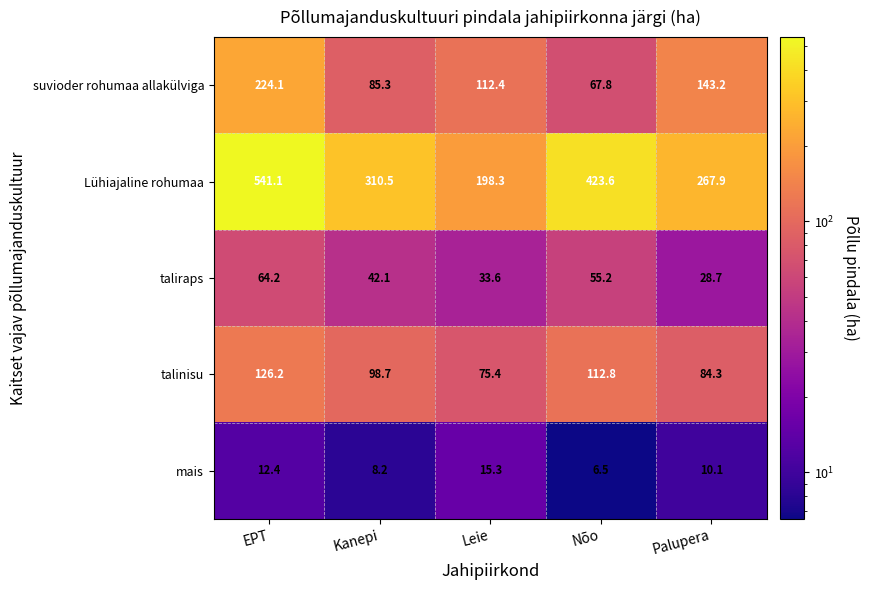

What is the sum of the Lühiajaline rohumaa values at Leie and Kanepi?

508.8